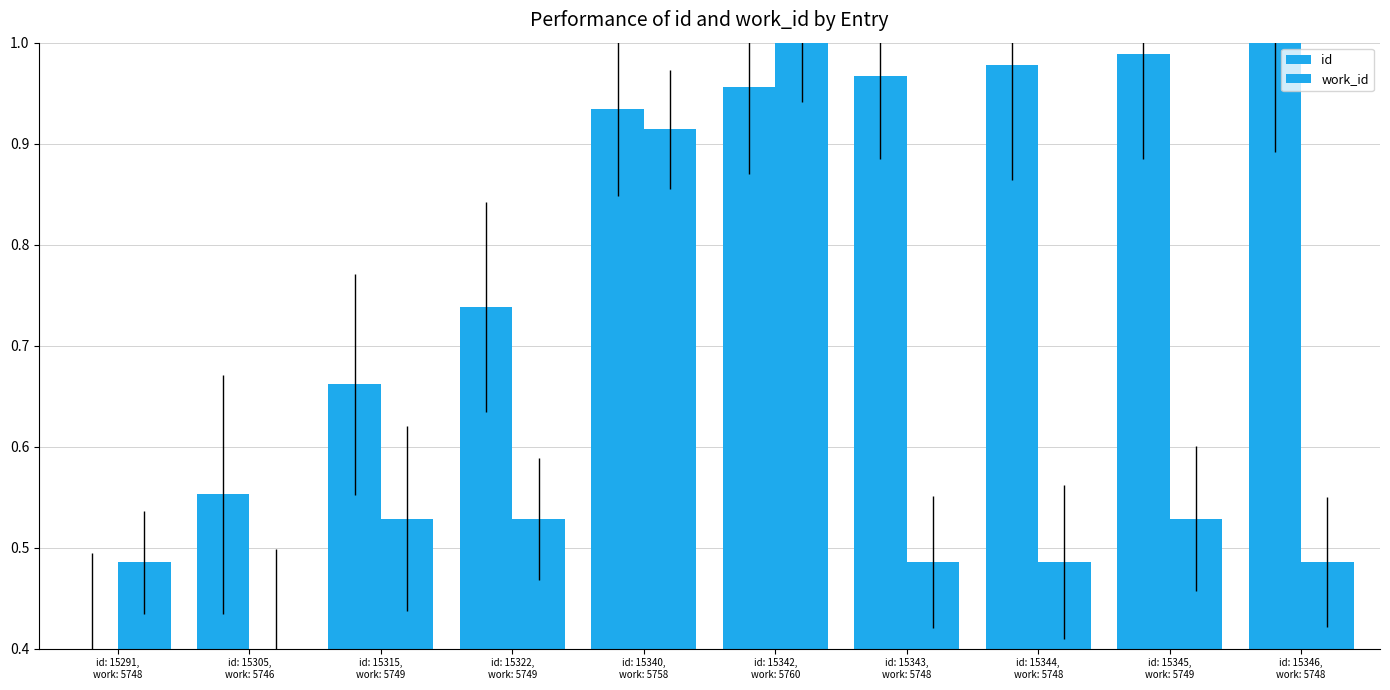

How many bars are there in total?

20